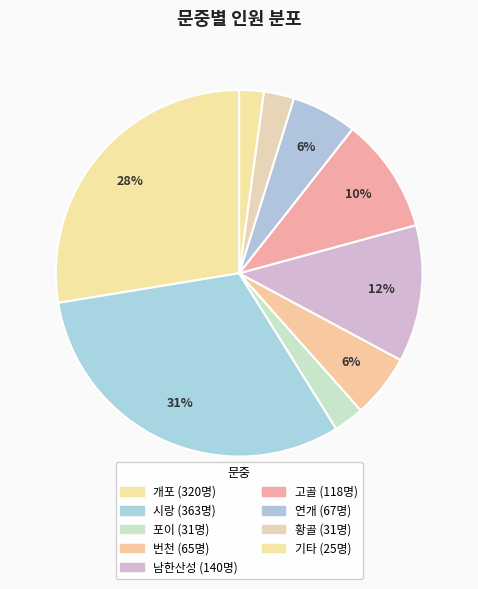

Count the number of slices in the pie.

9